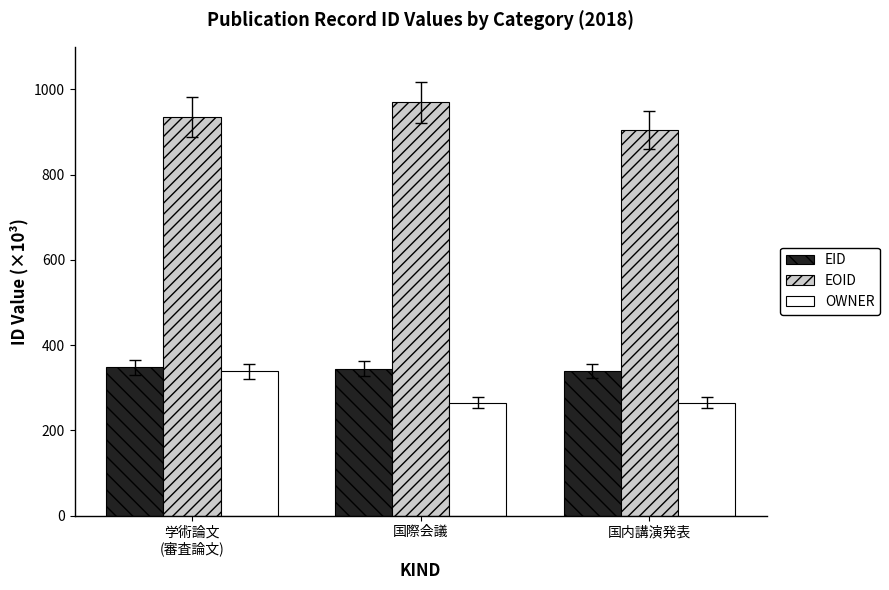

At 国内講演発表, list the series in order from smallest to largest.

OWNER, EID, EOID